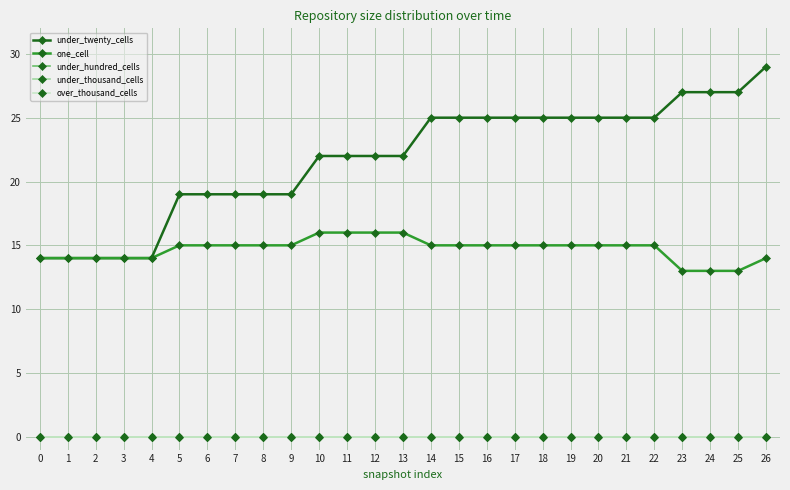

Is this an area chart (filled region under the line)?

No